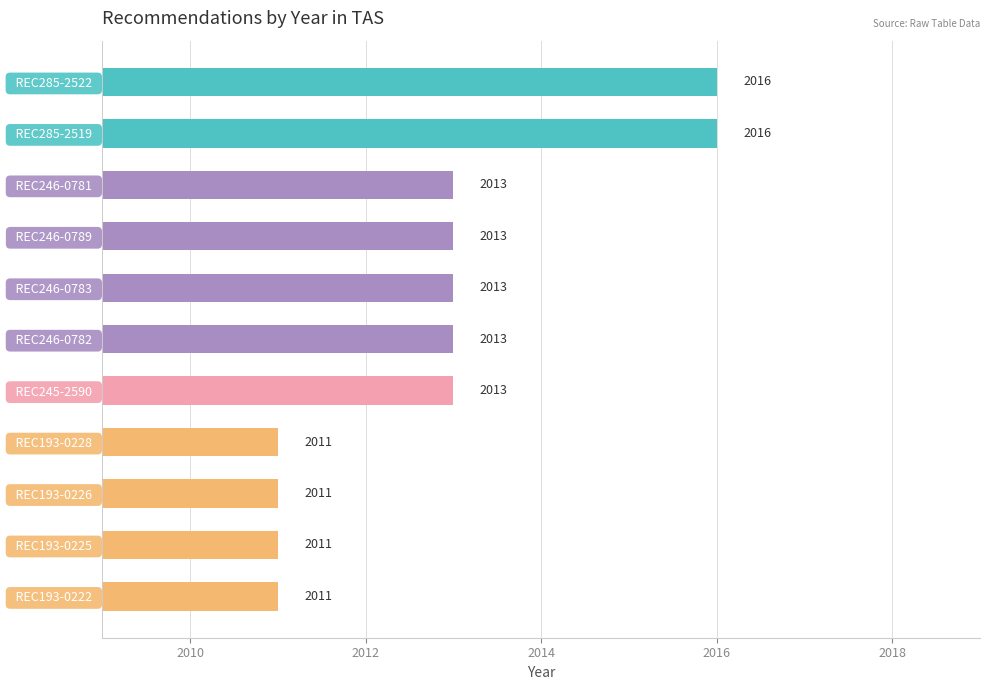

What is the maximum value shown in the chart?

2016